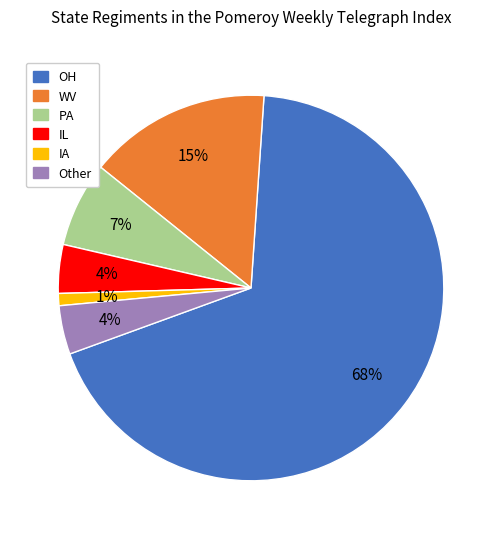

Do OH and IL together represent more than half of the pie?

Yes